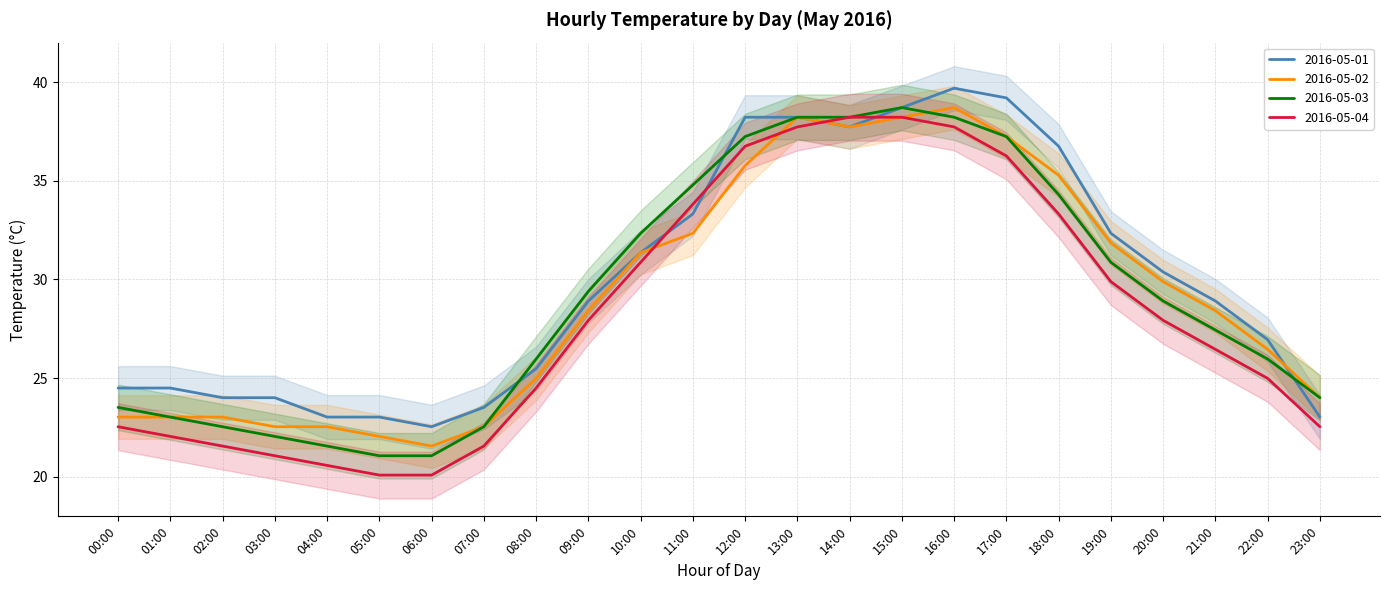

At 10:00, list the series in order from largest to smallest.

2016-05-03, 2016-05-01, 2016-05-02, 2016-05-04